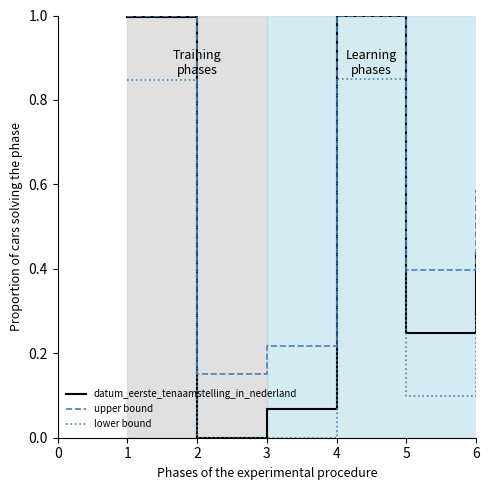

How many lines are shown in the chart?

3